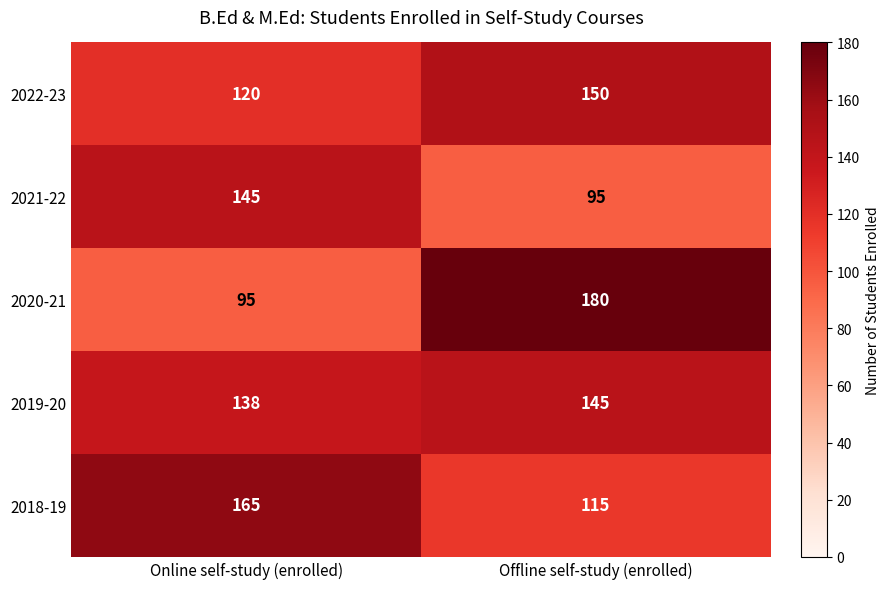

Read the 2020-21 value at Offline self-study (enrolled).

180